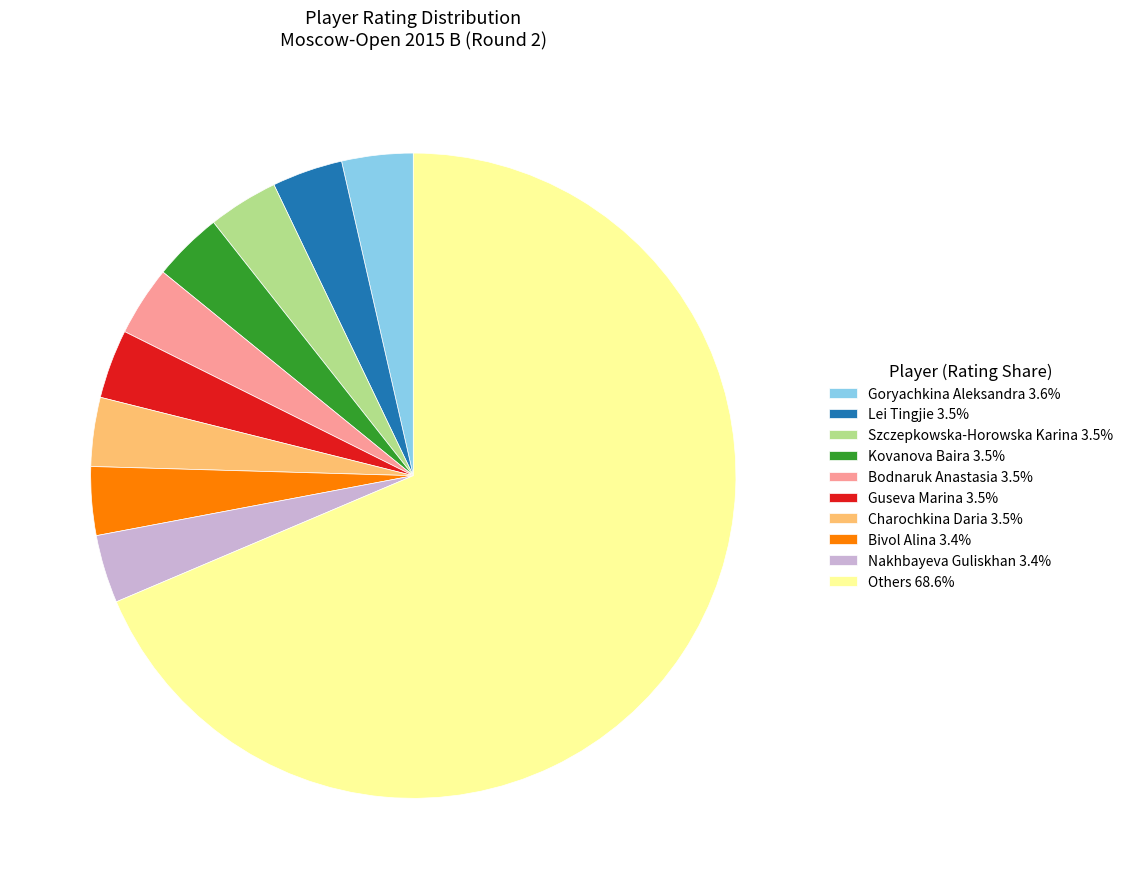

Do Szczepkowska-Horowska Karina 3.5% and Bivol Alina 3.4% together represent more than half of the pie?

No